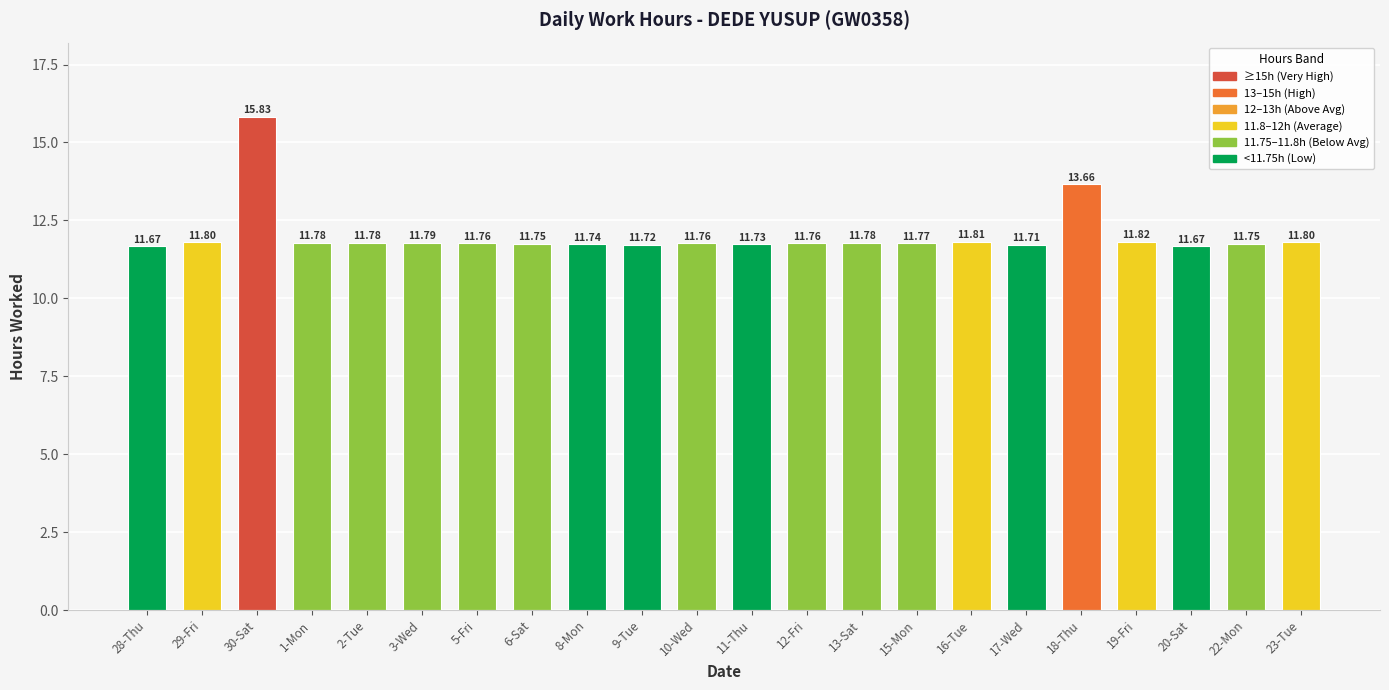

Approximately how many times larger is the value at 29-Fri compared to 5-Fri?

1.0